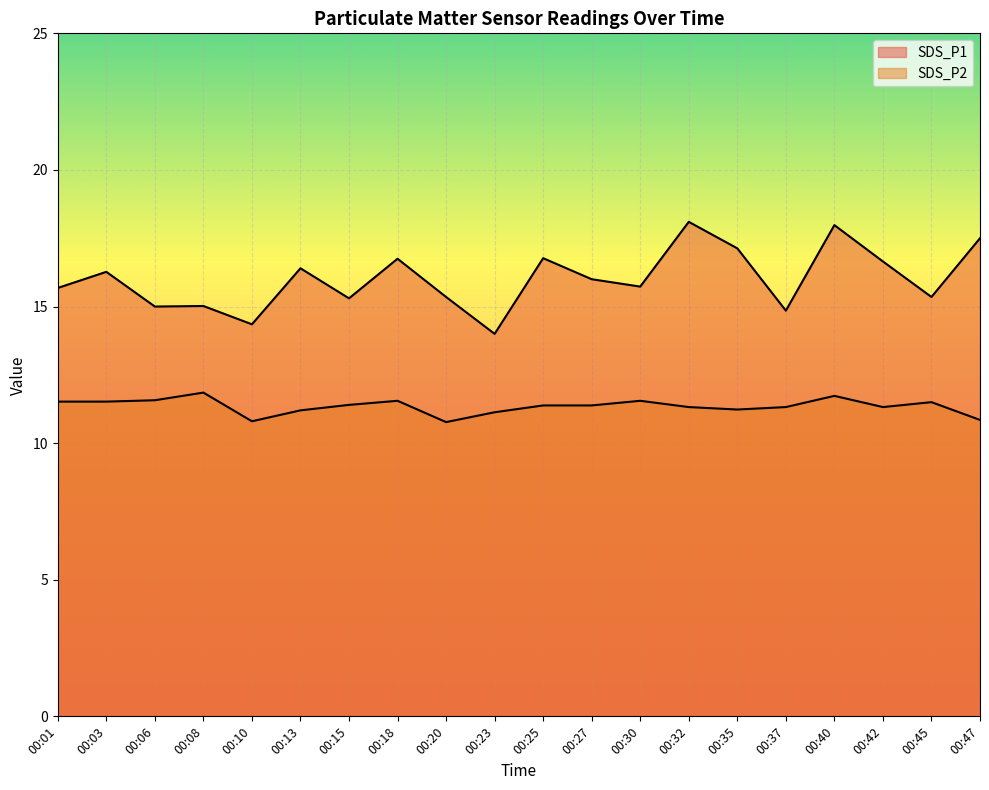

What is the average value of the SDS_P1 series?

16.0